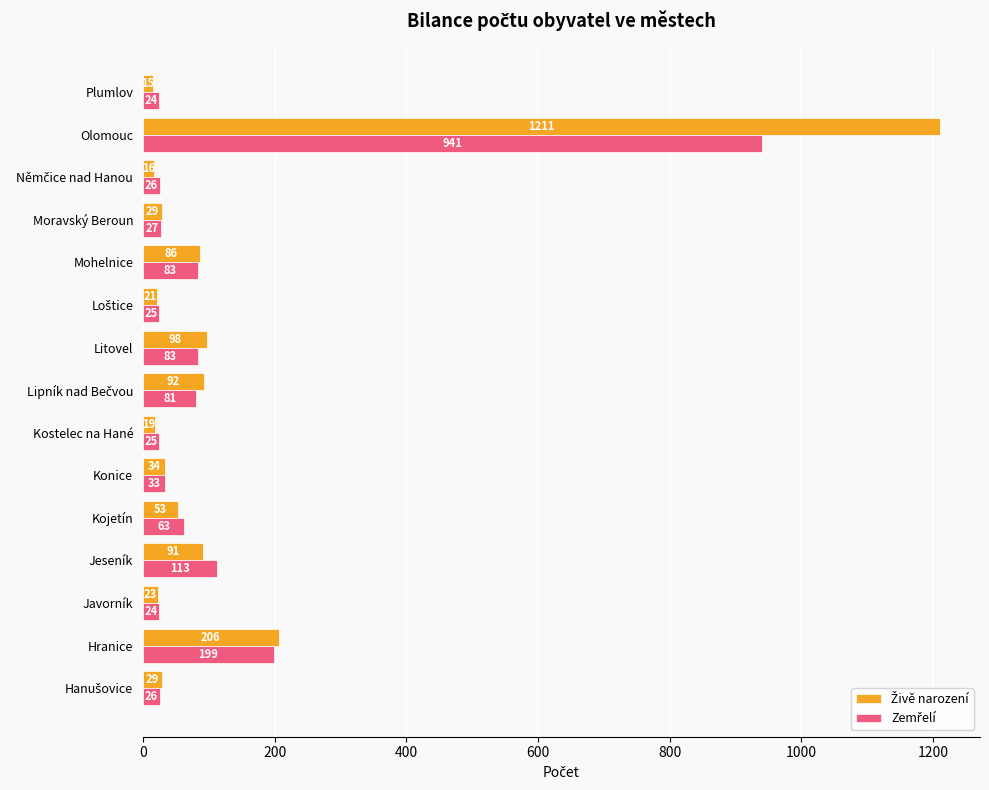

At which category does the chart reach its peak across all series?

Olomouc